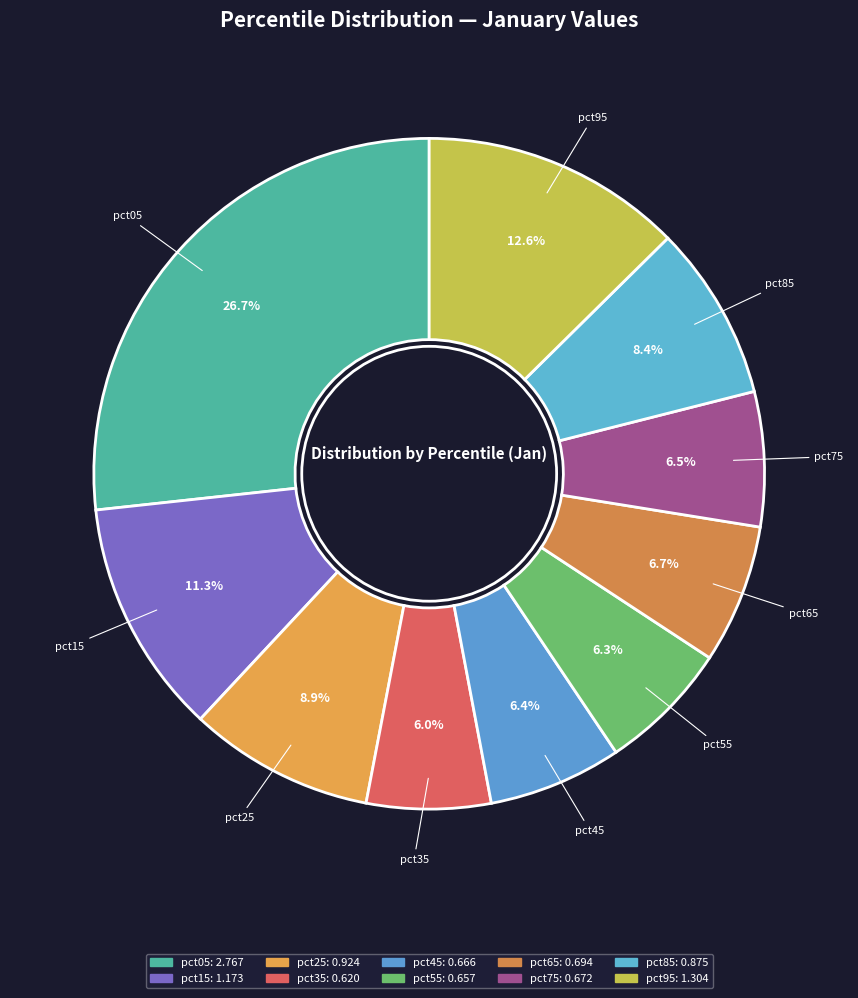

To the nearest percent, what is the difference between the largest and smallest slice percentages?

21%